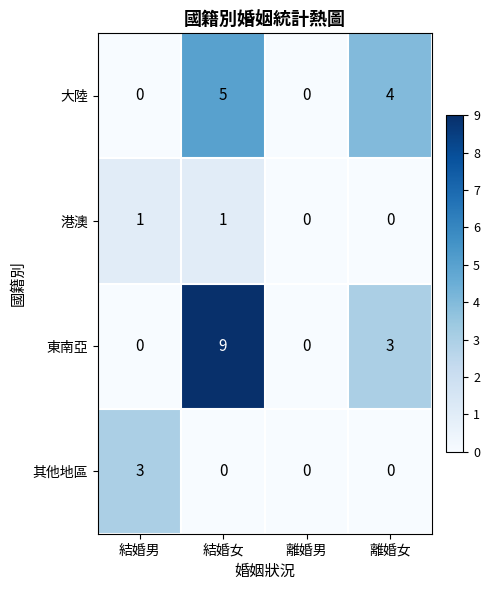

At how many categories does at least one series exceed 5?

1